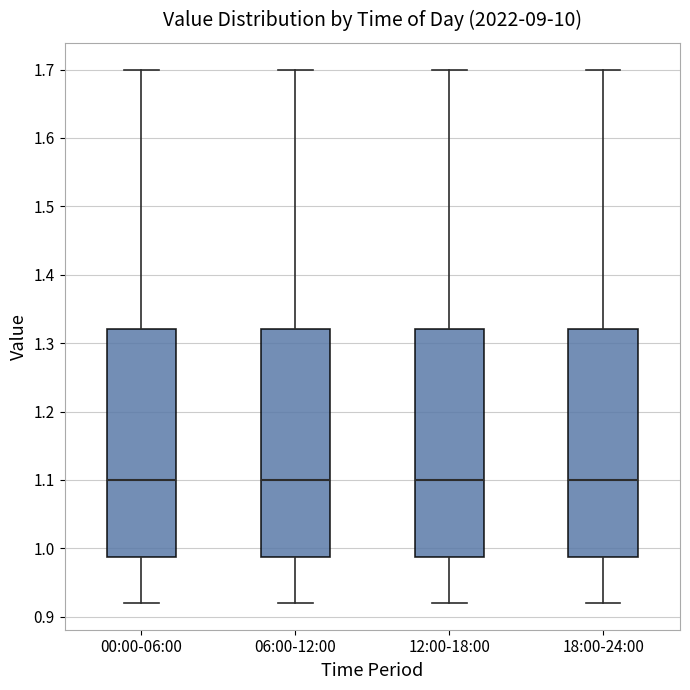

Reading left to right, read every box against the y-axis: the position of its median line, the range the box covers, and the ends of its whiskers. The values are not printed on the chart, so give them approximately, as read against the axis.

00:00-06:00: median 1.10, box 0.99 to 1.32, whiskers 0.92 to 1.70
06:00-12:00: median 1.10, box 0.99 to 1.32, whiskers 0.92 to 1.70
12:00-18:00: median 1.10, box 0.99 to 1.32, whiskers 0.92 to 1.70
18:00-24:00: median 1.10, box 0.99 to 1.32, whiskers 0.92 to 1.70